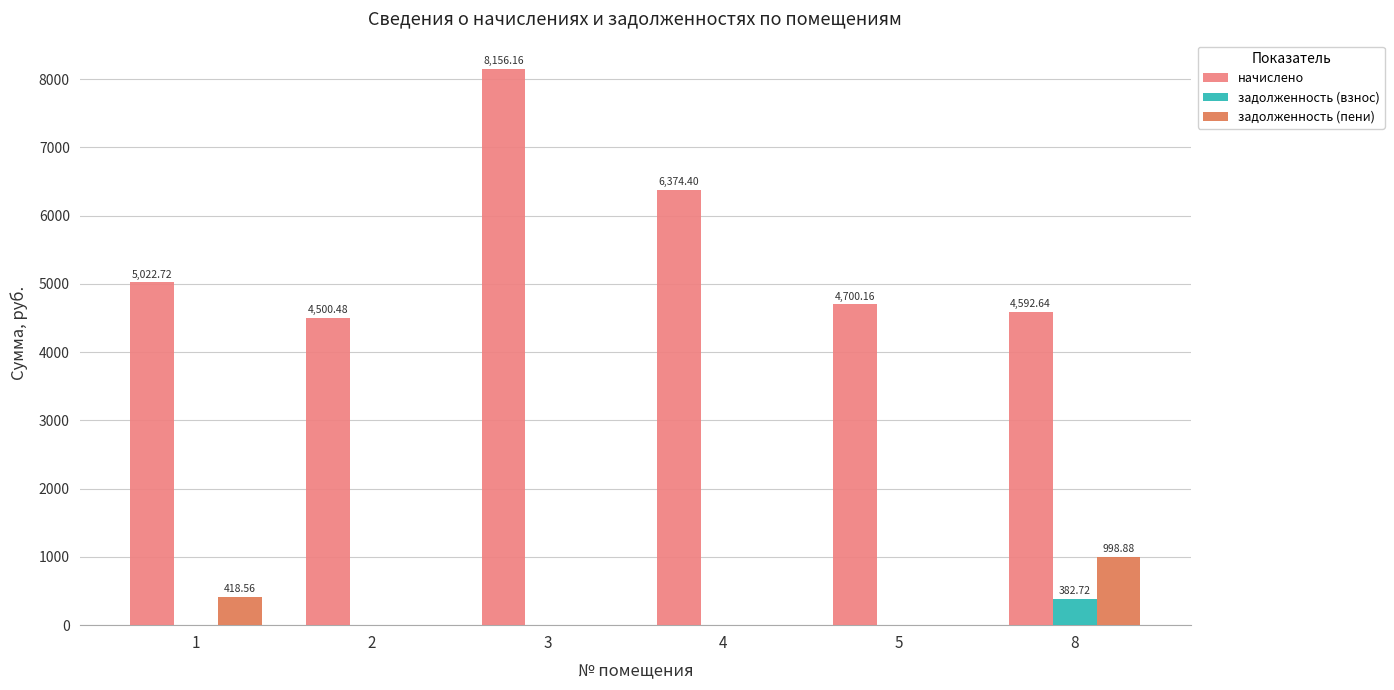

What is the maximum value for начислено?

8156.2